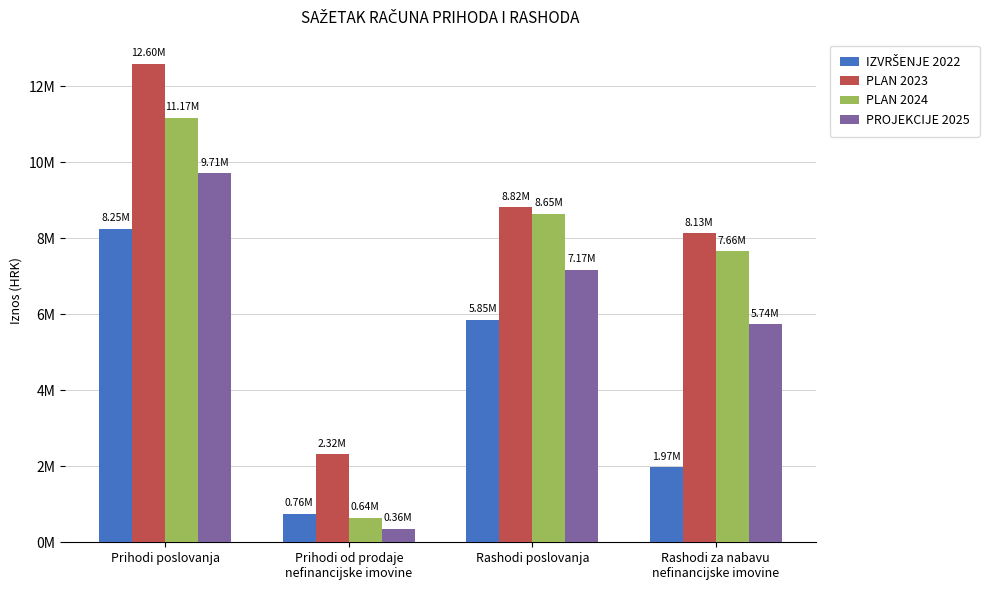

Are the bars horizontal?

No